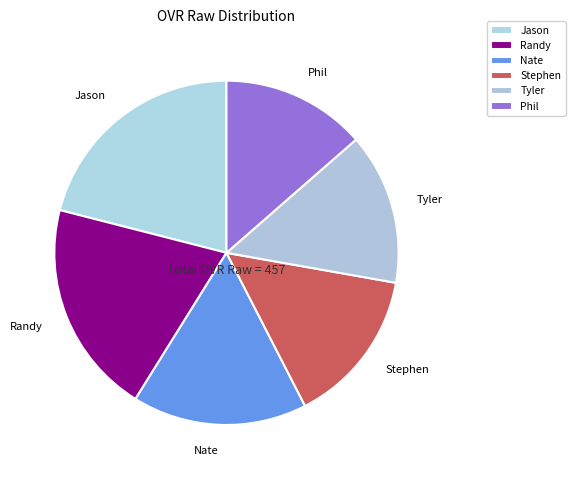

What is the smallest slice in the pie chart?

Phil